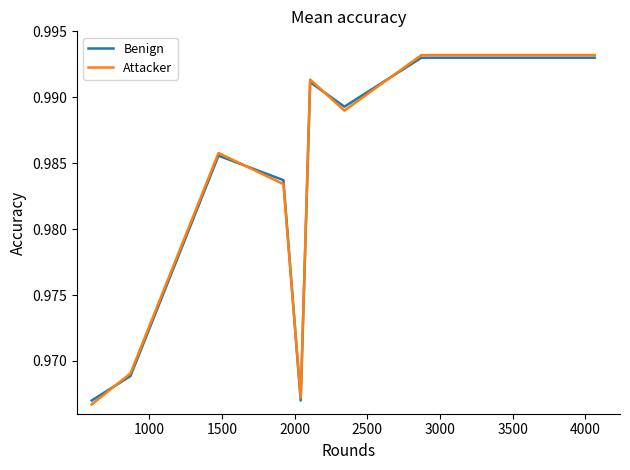

Which series has the largest total across all categories?

Attacker